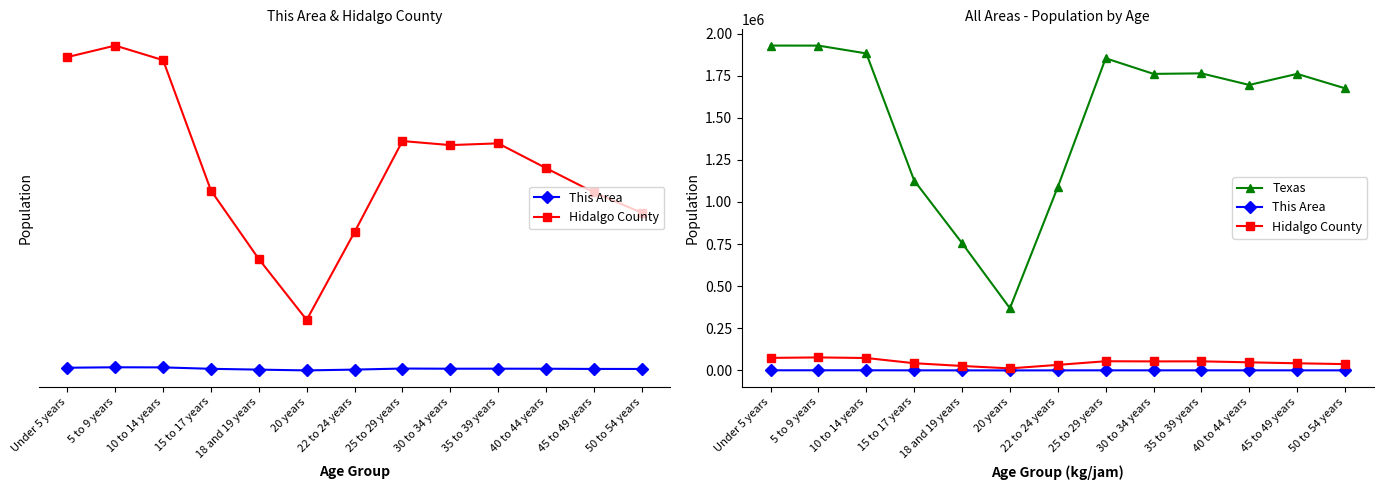

Which label corresponds to the largest value in the chart?

Under 5 years